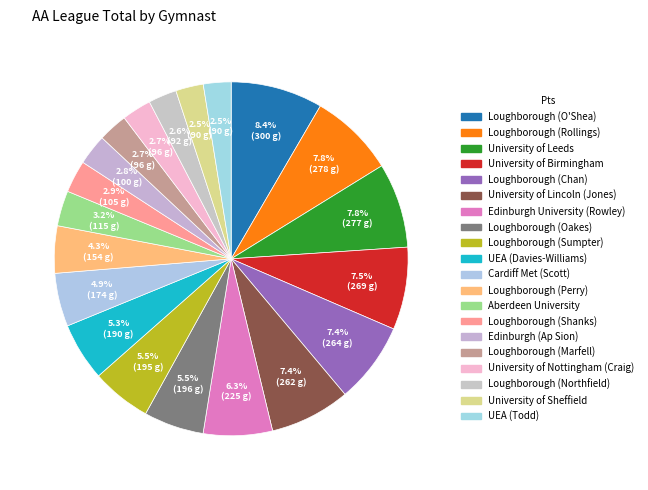

To the nearest percent, what percentage of the pie is Loughborough (Marfell)?

3%